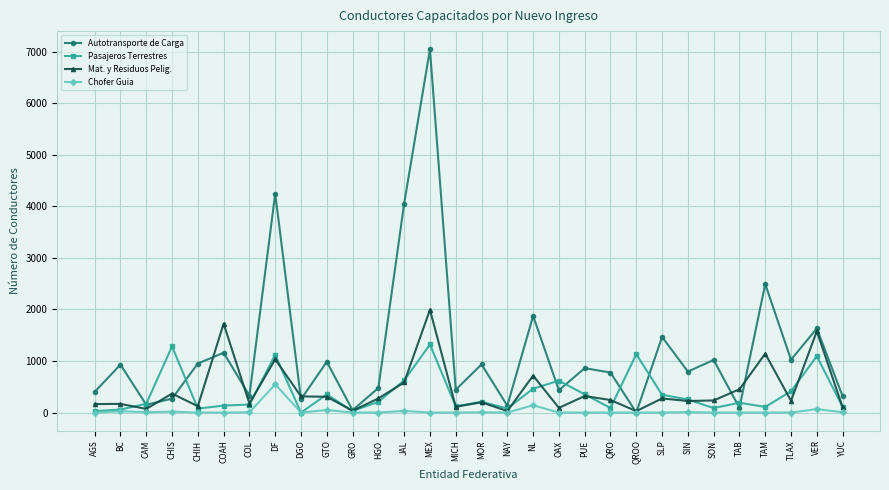

At which category is the sum across all series the highest?

MEX